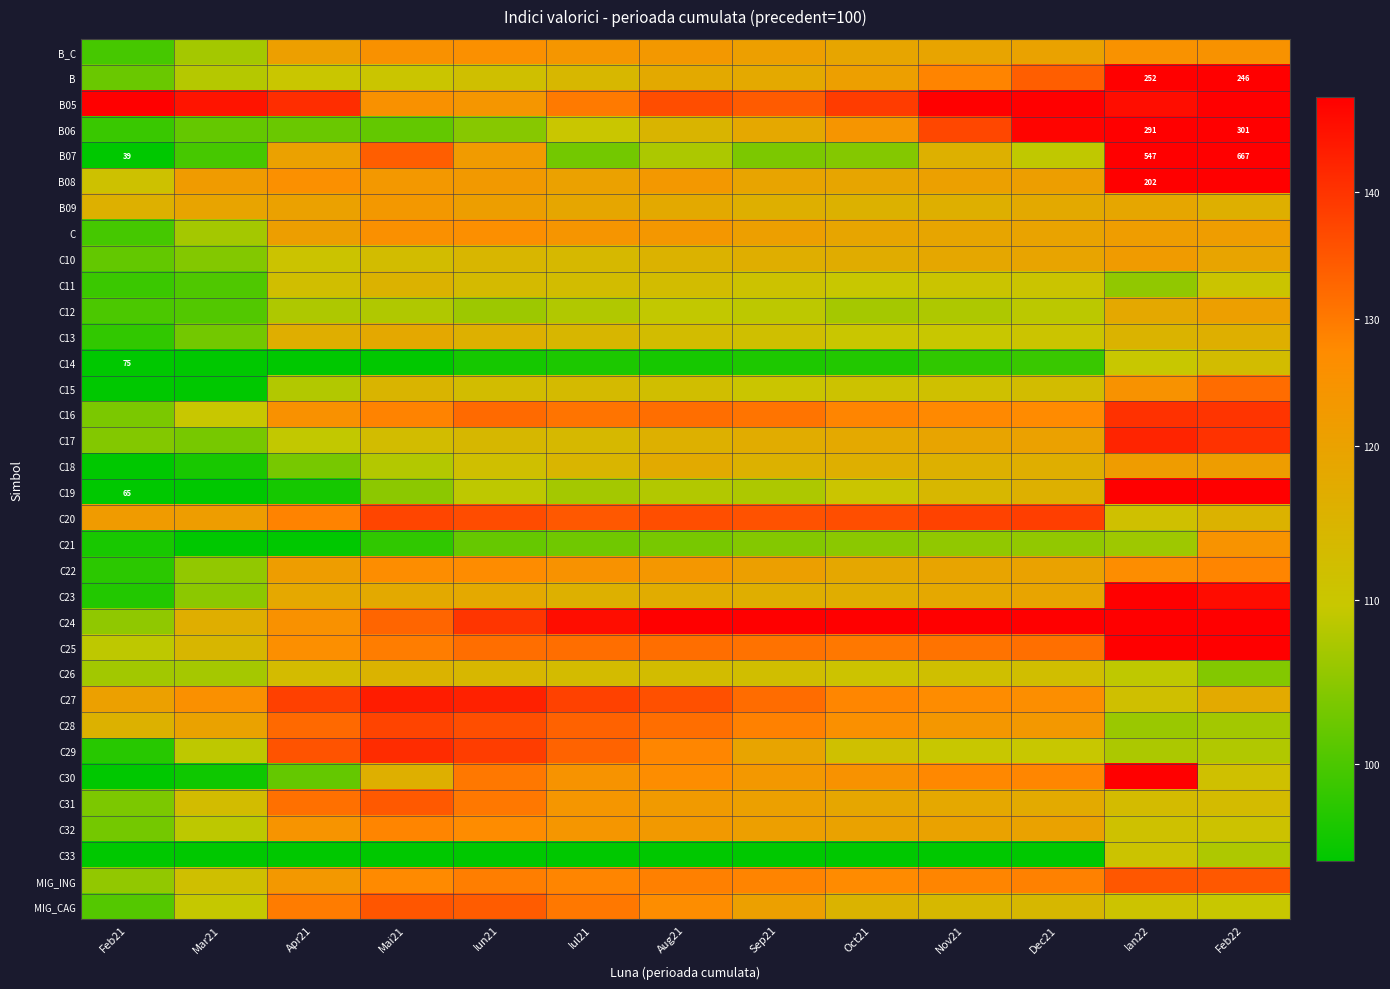

Which label corresponds to the smallest value in the chart?

Feb21